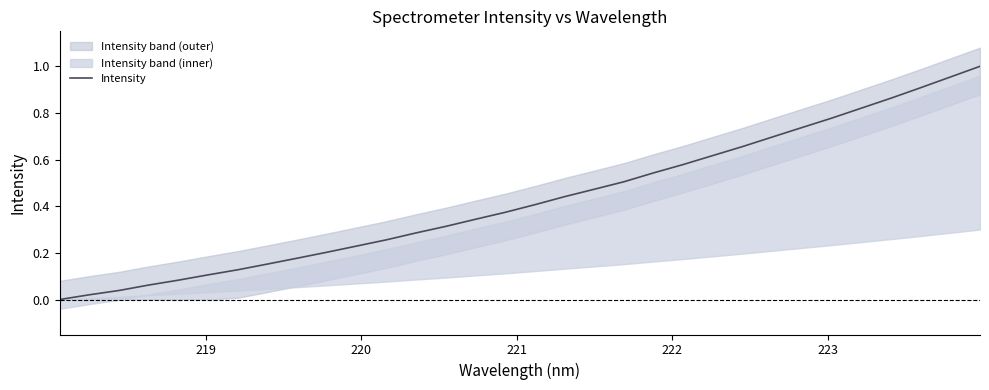

Reading right to left, what are all the values shown in this chart?

1.0	1.0	0.9	0.9	0.8	0.8	0.7	0.7	0.7	0.6	0.6	0.5	0.5	0.5	0.4	0.4	0.4	0.3	0.3	0.3	0.3	0.2	0.2	0.2	0.2	0.1	0.1	0.1	0.1	0.0	0.0	0.0